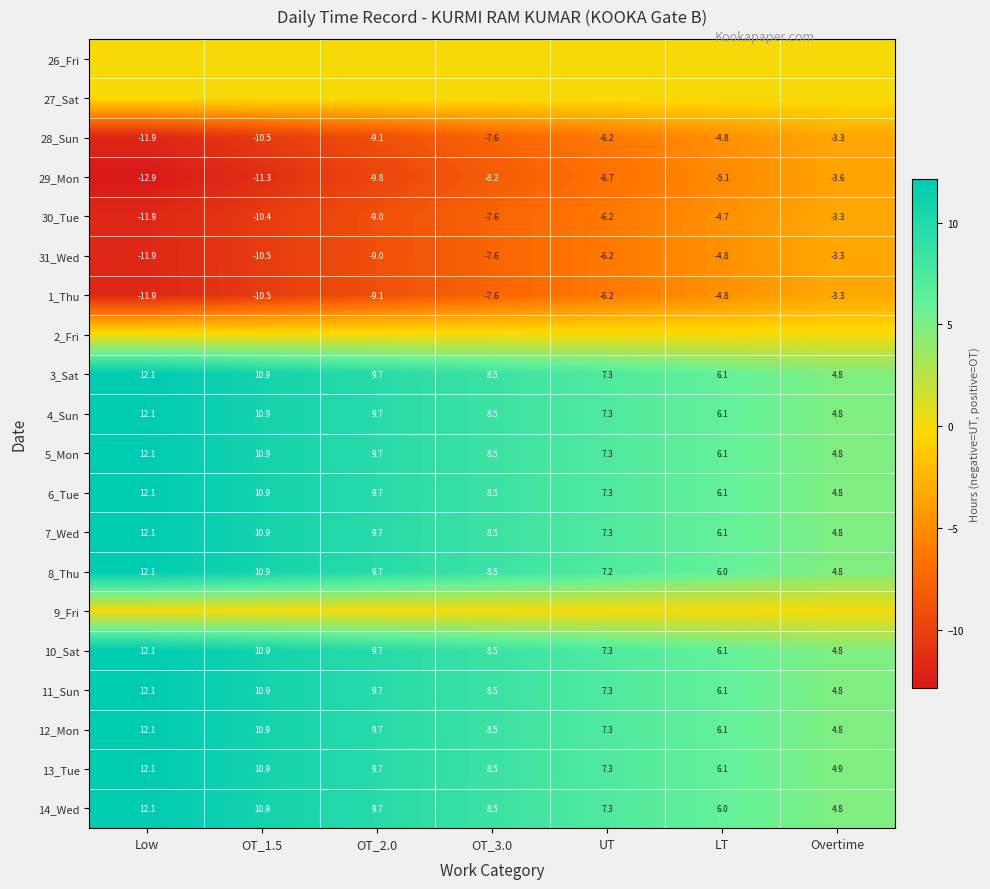

How many data points in 4_Sun are less than 8?

3